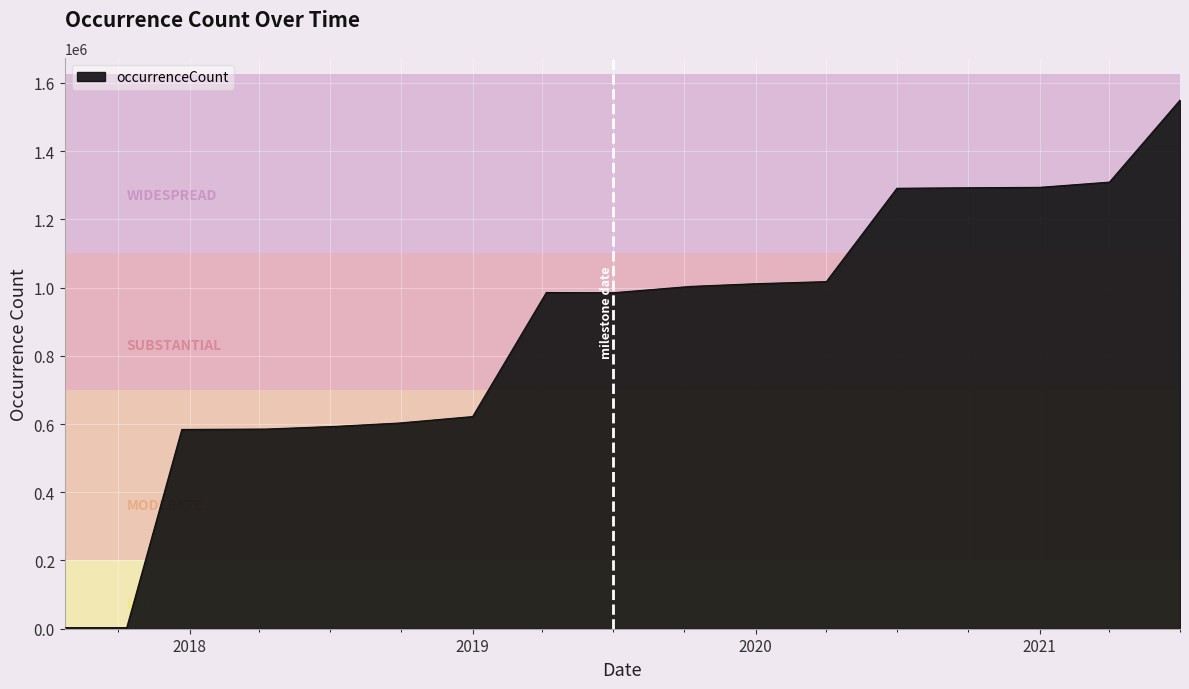

Does the chart have visible grid lines?

Yes